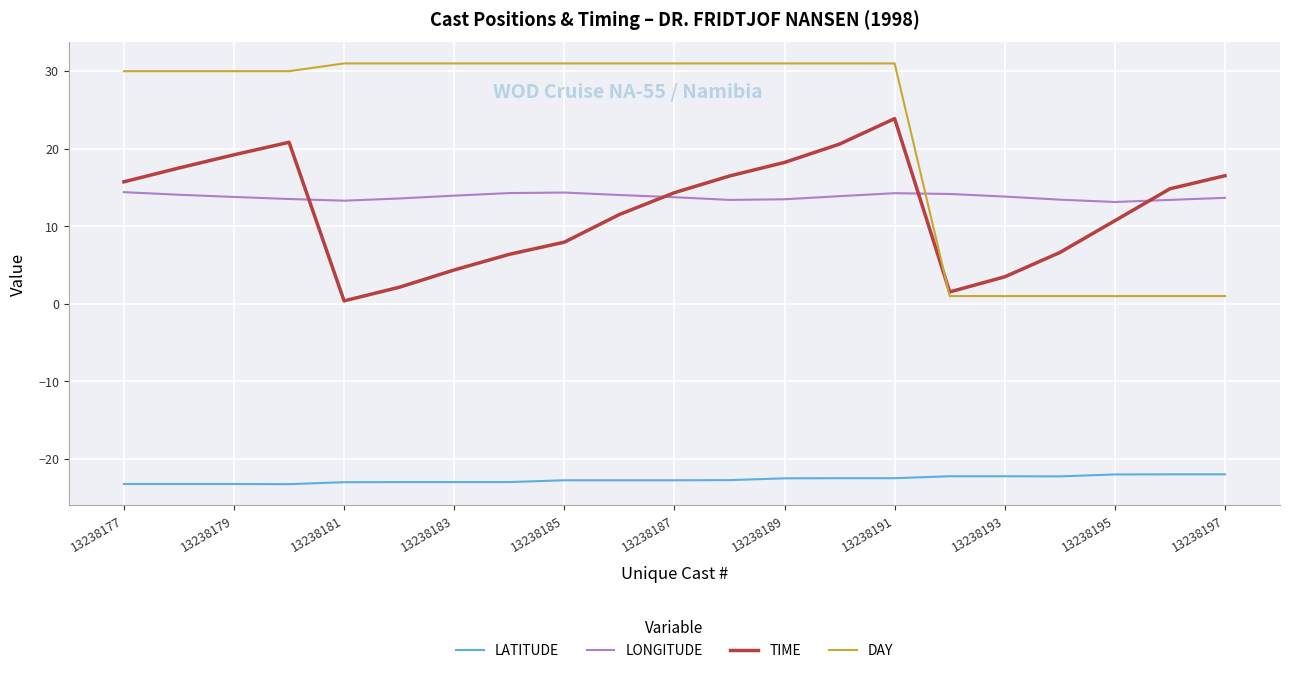

What is the difference between the maximum and minimum values in the LONGITUDE series?

1.3